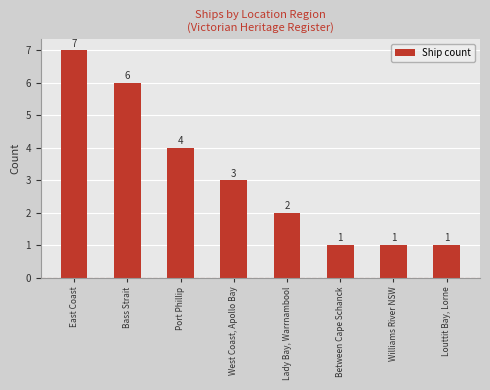

What is the average value?

3